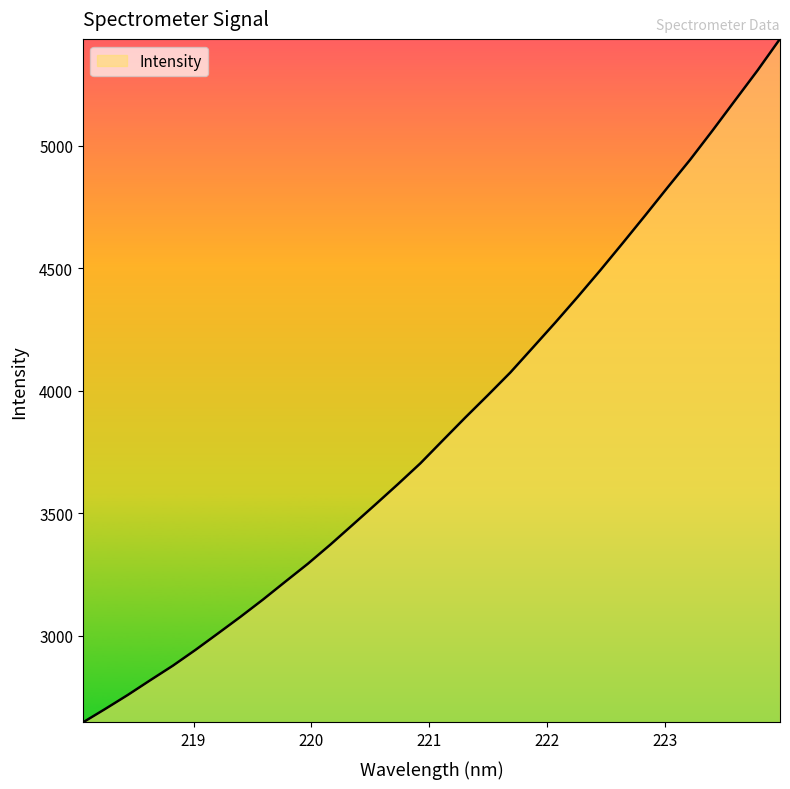

How many lines are shown in the chart?

1